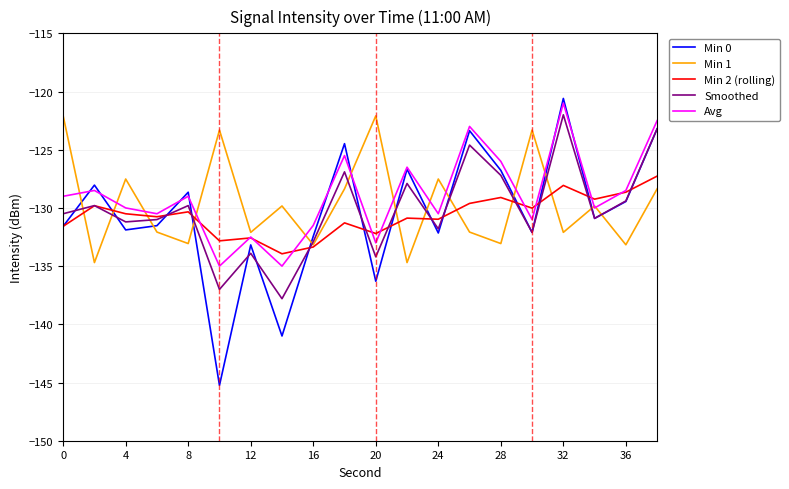

What is the smallest value displayed?

-145.2